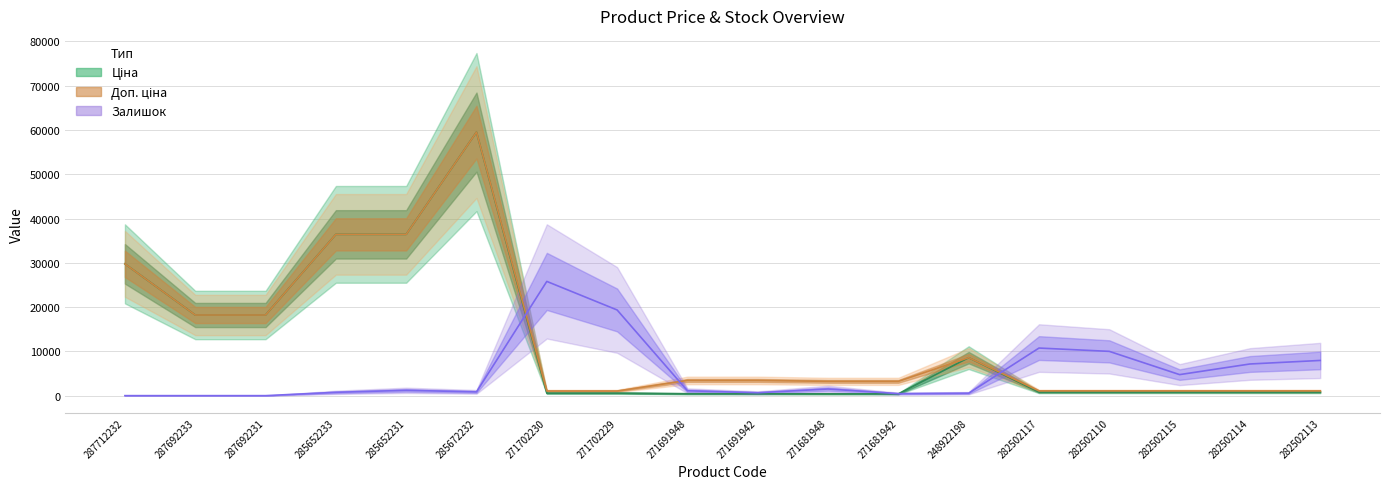

What is the total value across all series at 271681948?

5132.4